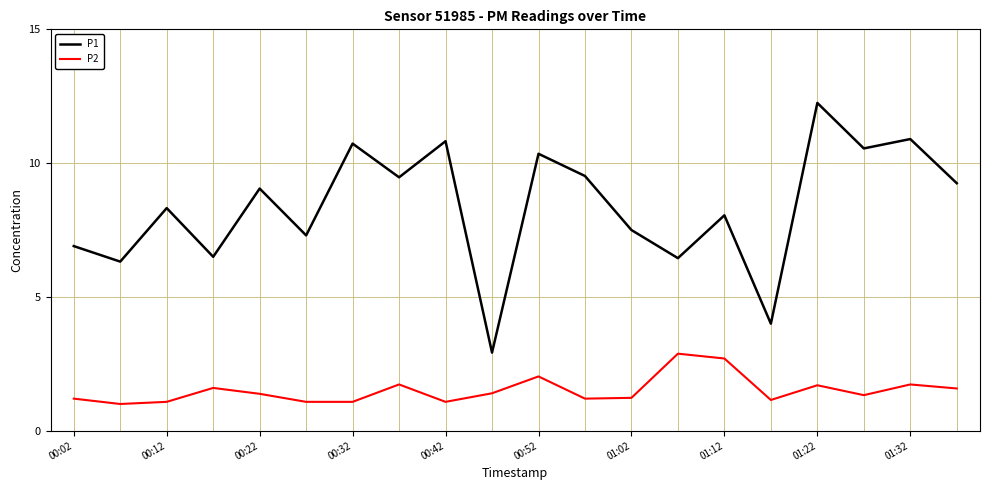

In P1, how many points are lower than both neighbors (excluding endpoints)?

8